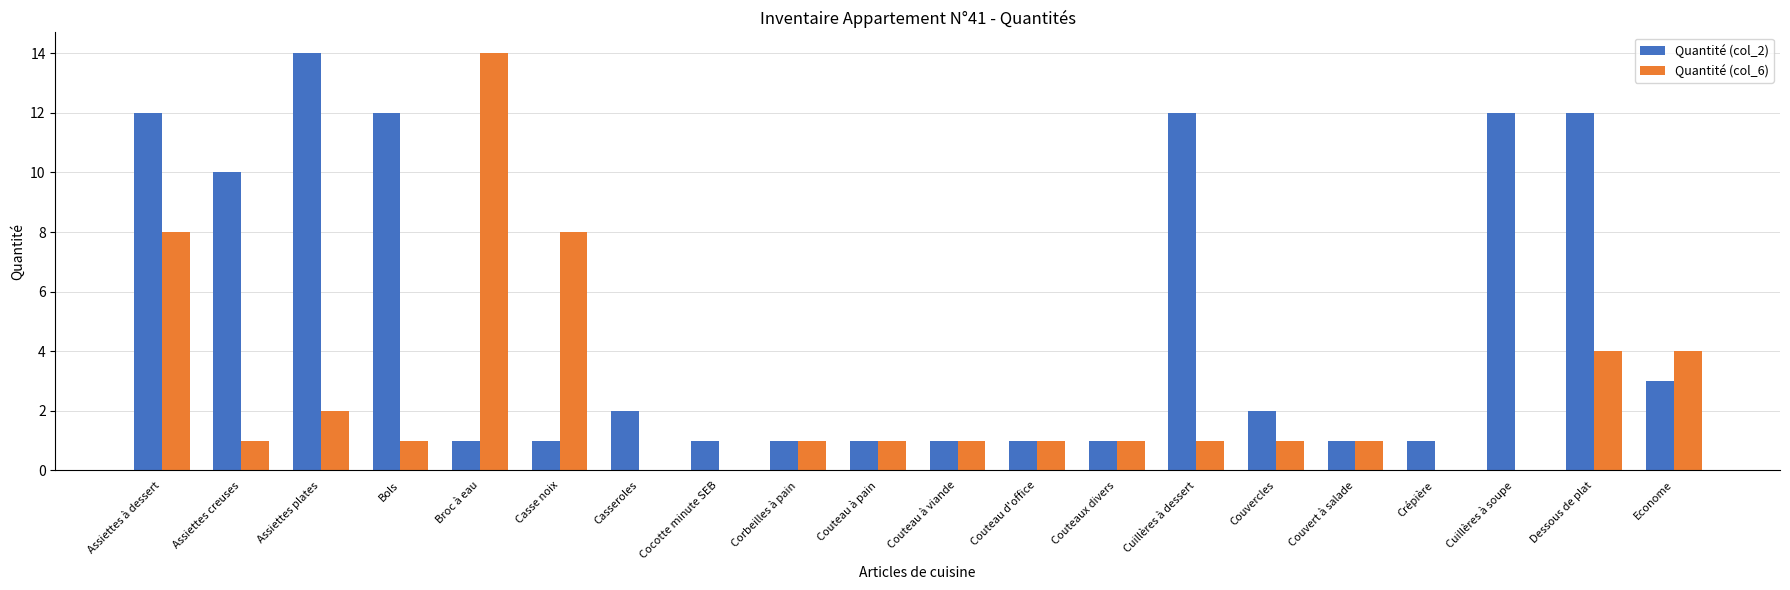

Reading left to right, what are all the values shown in this chart?

Quantité (col_2): Assiettes à dessert=12	Assiettes creuses=10	Assiettes plates=14	Bols=12	Broc à eau=1	Casse noix=1	Casseroles=2	Cocotte minute SEB=1	Corbeilles à pain=1	Couteau à pain=1	Couteau à viande=1	Couteau d'office=1	Couteaux divers=1	Cuillères à dessert=12	Couvercles=2	Couvert à salade=1	Crépière=1	Cuillères à soupe=12	Dessous de plat=12	Econome=3
Quantité (col_6): Assiettes à dessert=8	Assiettes creuses=1	Assiettes plates=2	Bols=1	Broc à eau=14	Casse noix=8	Casseroles=0	Cocotte minute SEB=0	Corbeilles à pain=1	Couteau à pain=1	Couteau à viande=1	Couteau d'office=1	Couteaux divers=1	Cuillères à dessert=1	Couvercles=1	Couvert à salade=1	Crépière=0	Cuillères à soupe=0	Dessous de plat=4	Econome=4